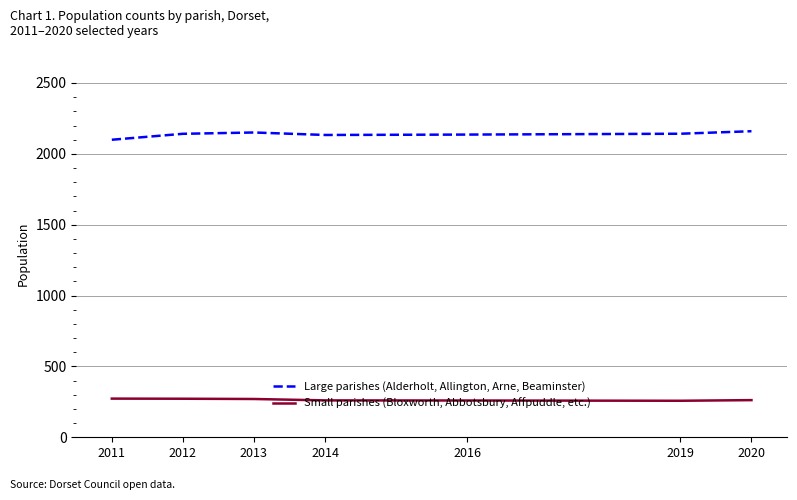

Which series has the largest total across all categories?

Large parishes (Alderholt, Allington, Arne, Beaminster)